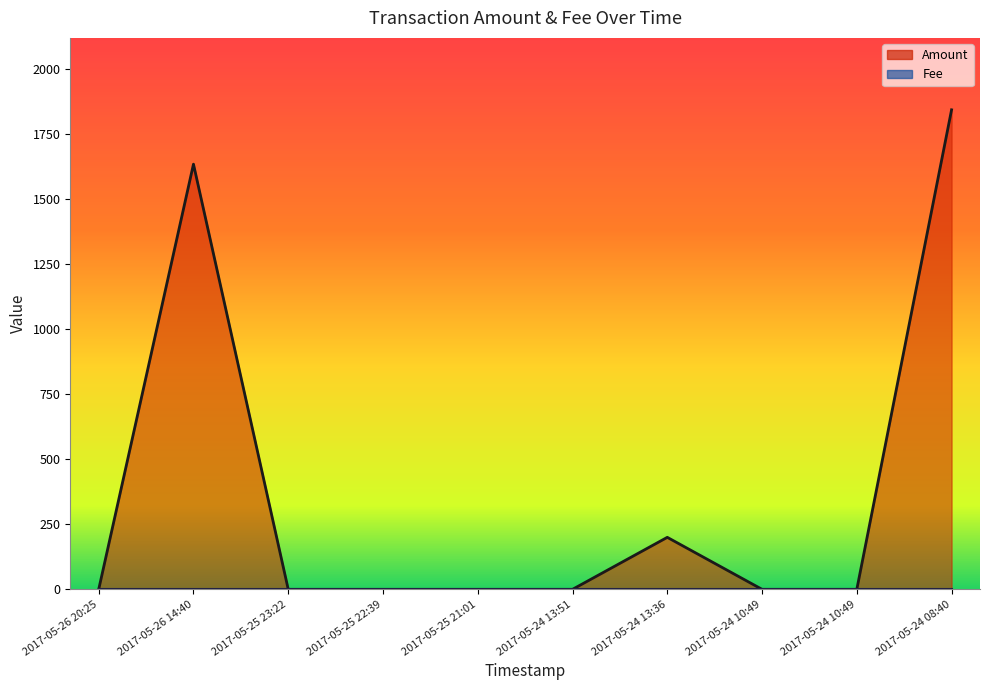

Where is Fee (line) nearest to the value 1?

2017-05-26 20:25